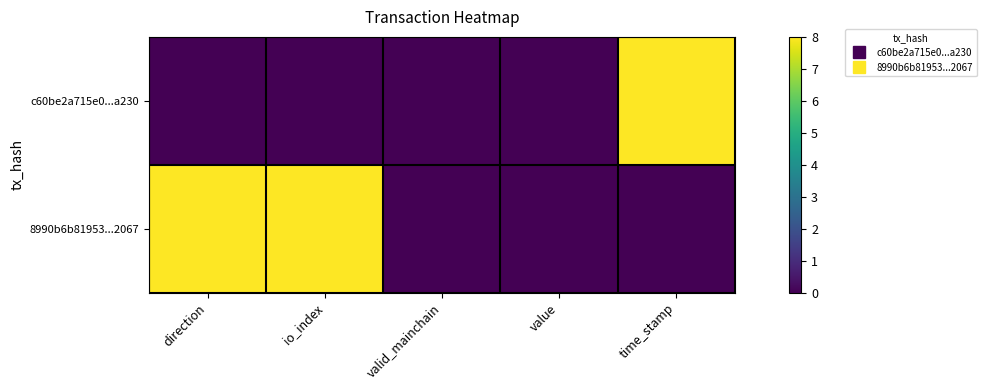

At how many categories does at least one series exceed 4?

3